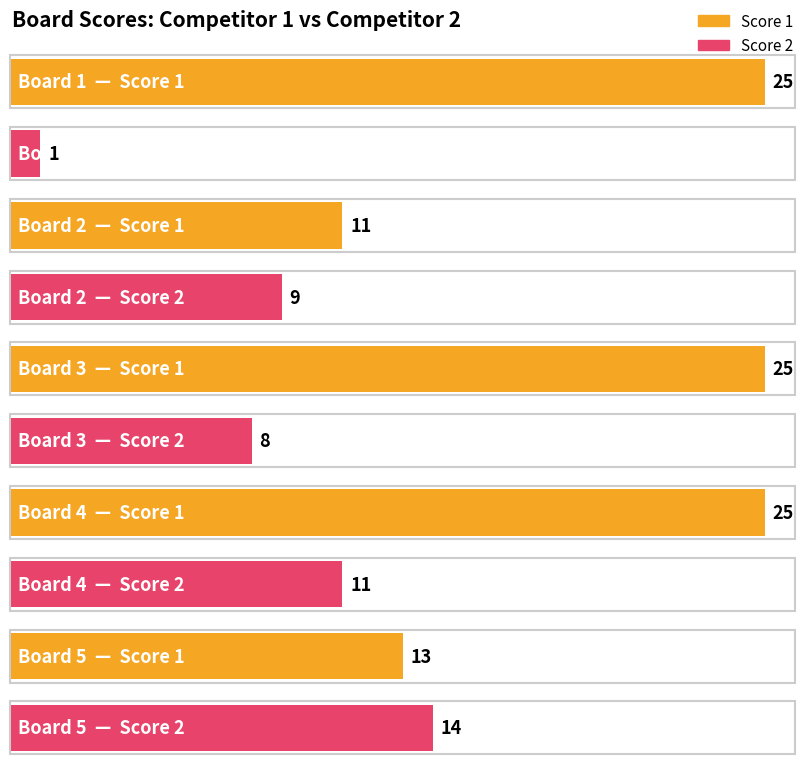

Rank the series at Board 5 from lowest to highest value.

Score 1, Score 2